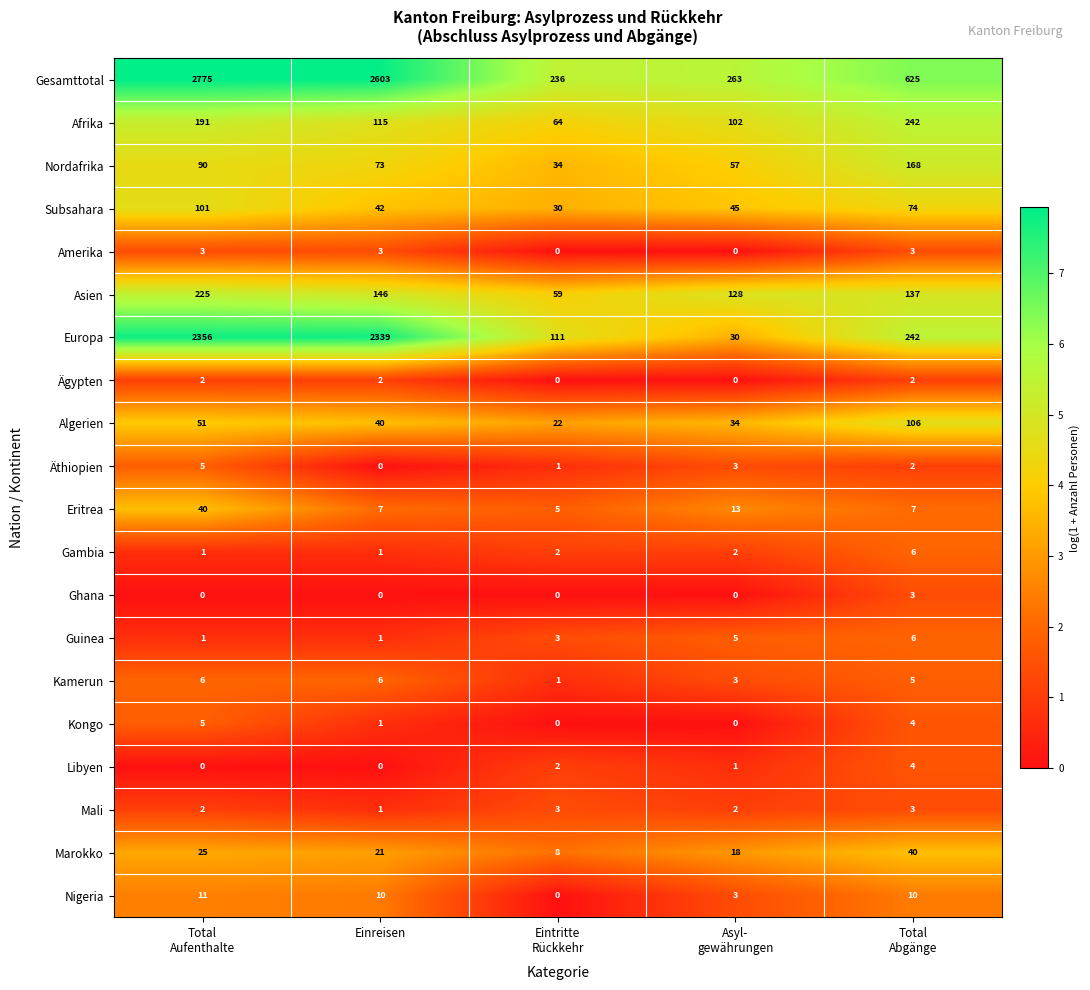

Which series changed the most between Total
Aufenthalte and Total
Abgänge?

Gesamttotal